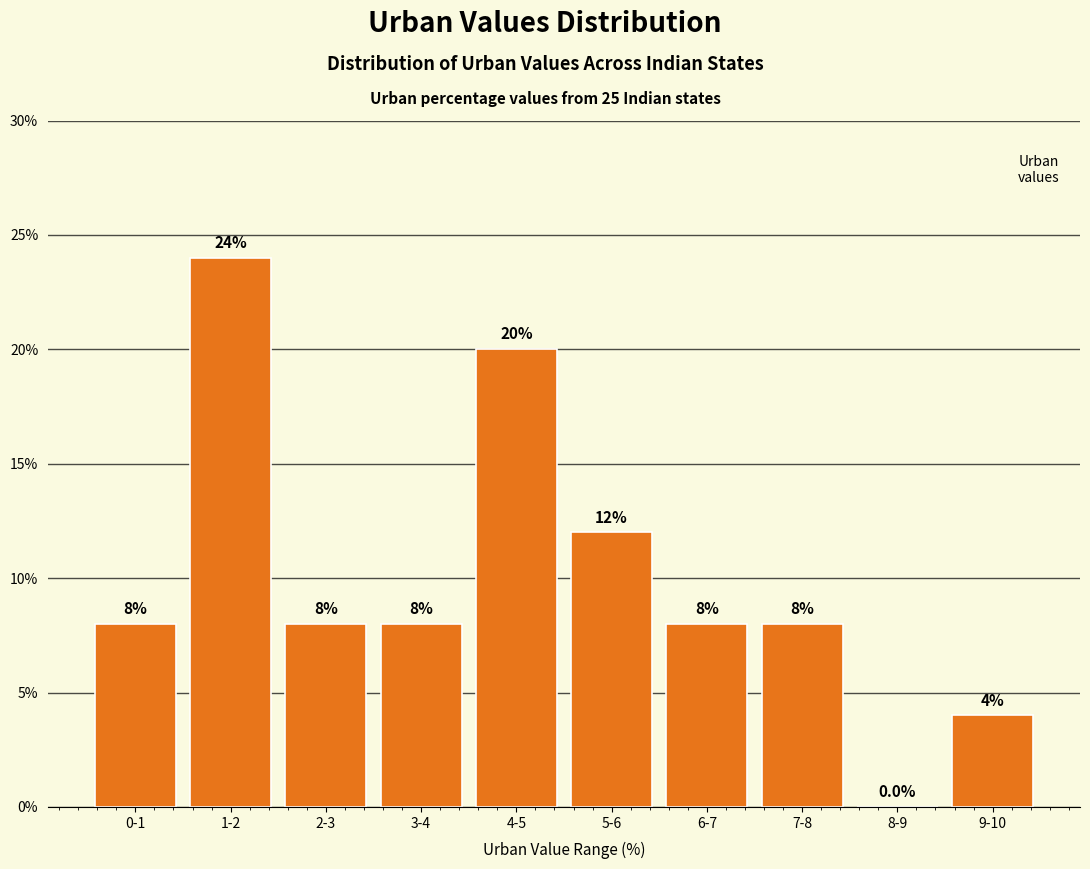

Reading right to left, extract all data points from this chart.

9-10=4	8-9=0	7-8=8	6-7=8	5-6=12	4-5=20	3-4=8	2-3=8	1-2=24	0-1=8